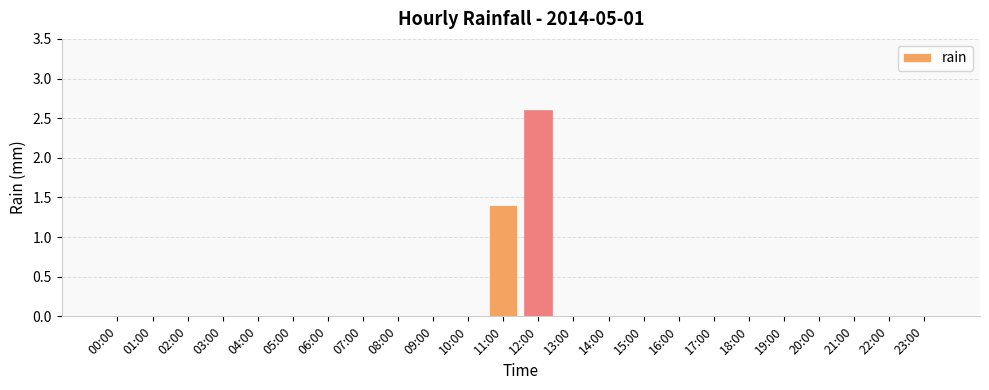

Where is the data nearest to the value 1?

11:00